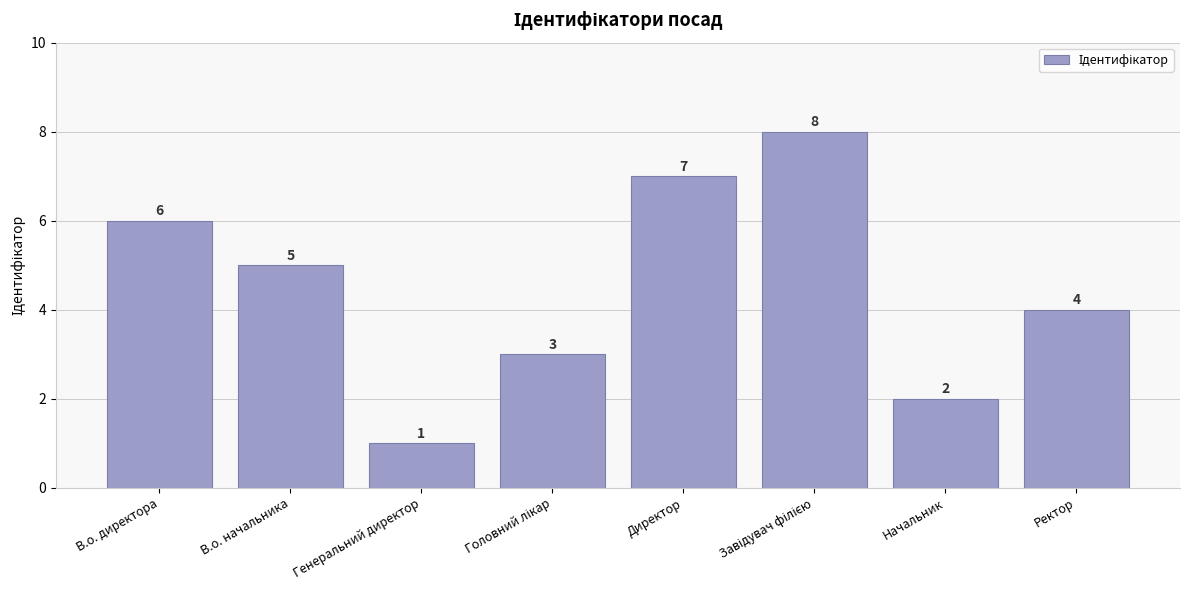

Which has a higher value, В.о. начальника or В.о. директора?

В.о. директора